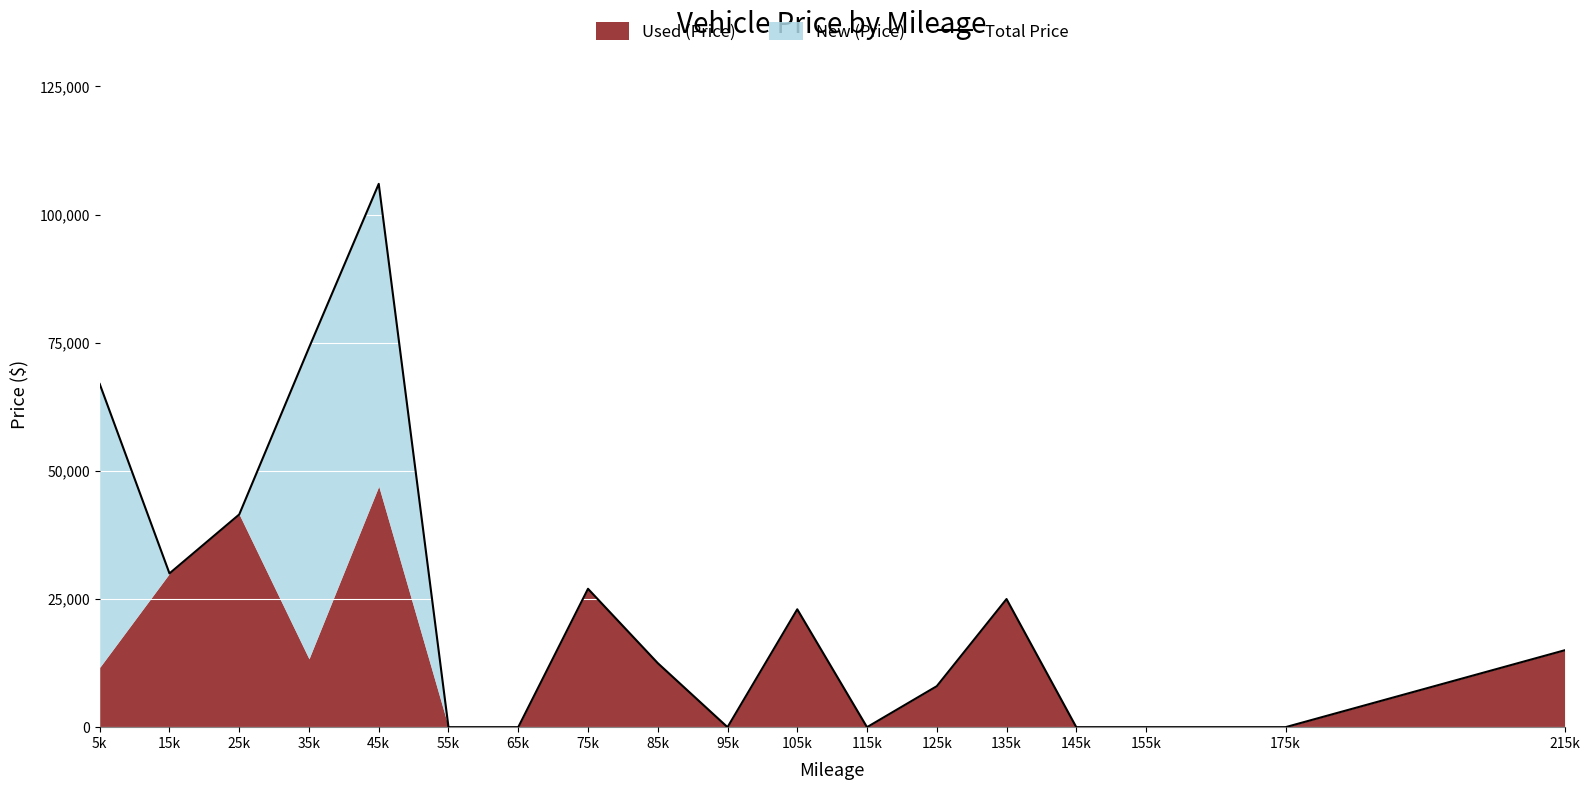

Rank the categories by value from lowest to highest.

55k, 65k, 95k, 115k, 145k, 155k, 175k, 125k, 85k, 215k, 105k, 135k, 75k, 15k, 25k, 5k, 35k, 45k